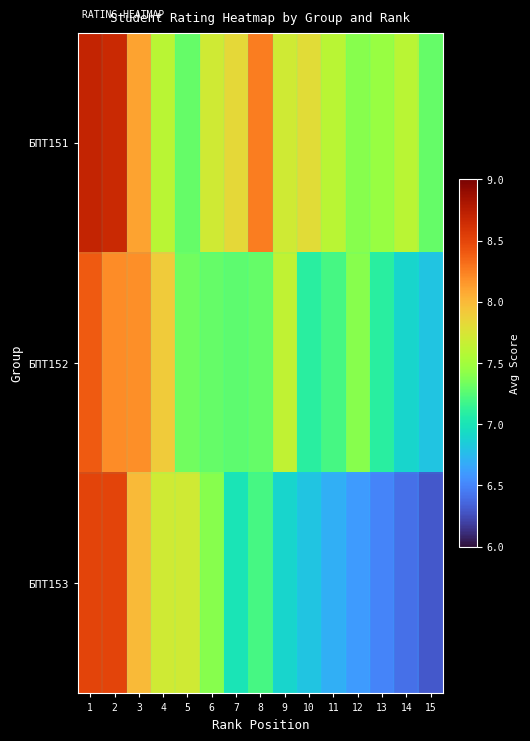

What is the spread (max minus min) of values at 12?

0.8